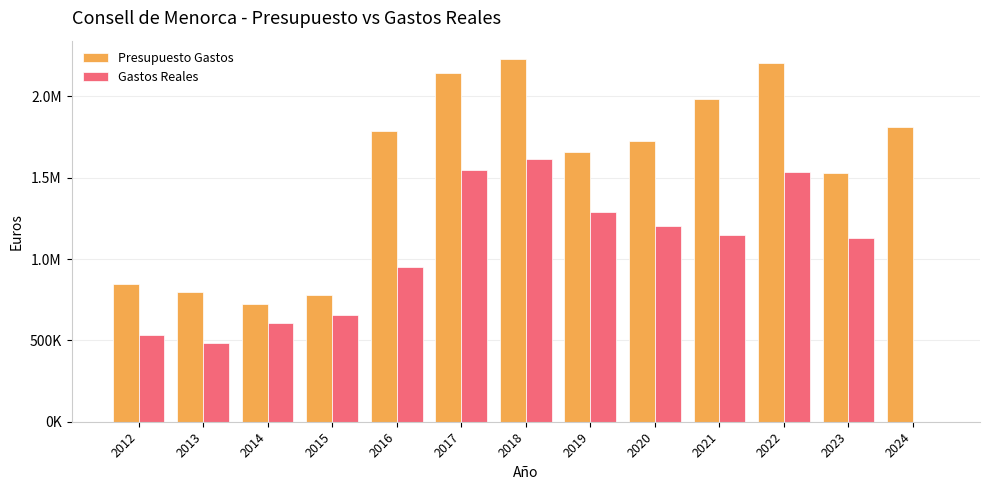

Reading left to right, list all the values displayed in this chart.

Presupuesto Gastos: 843971.0	799548.0	724403.5	777678.3	1784913.0	2141186.8	2230976.3	1656567.8	1726937.4	1986673.6	2203730.9	1528913.0	1813598.6
Gastos Reales: 534565.6	483299.5	607865.1	657646.4	952282.4	1548715.4	1613835.3	1291480.6	1200962.8	1149012.6	1533448.9	1131315.0	0.0